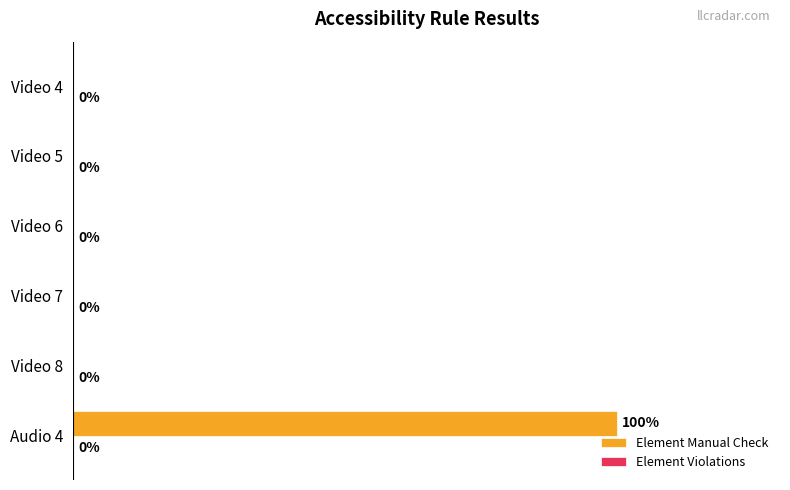

Which category has the highest value across all series?

Audio 4